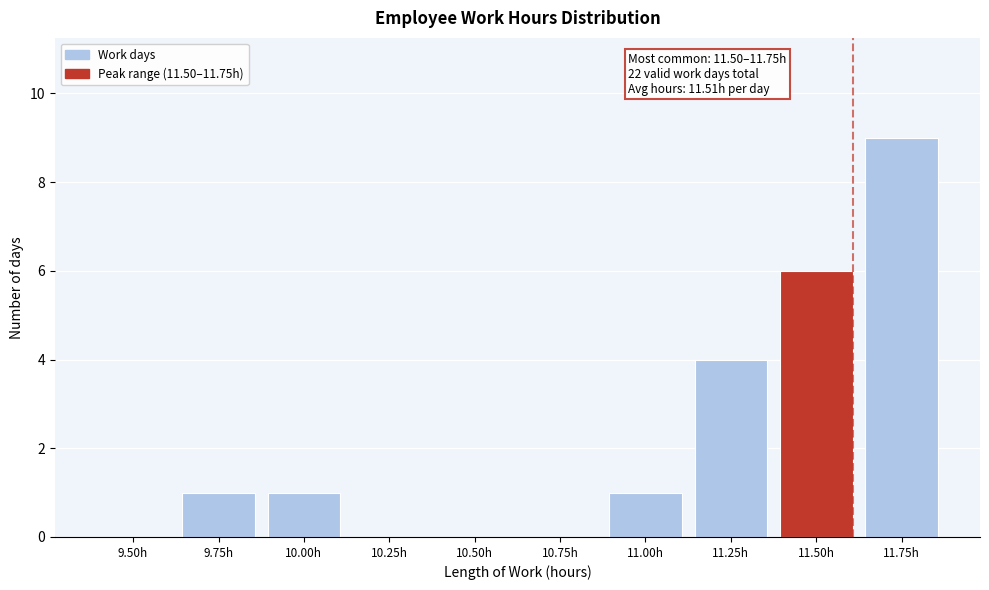

Reading left to right, extract all data points from this chart.

9.50h=0	9.75h=1	10.00h=1	10.25h=0	10.50h=0	10.75h=0	11.00h=1	11.25h=4	11.50h=6	11.75h=9